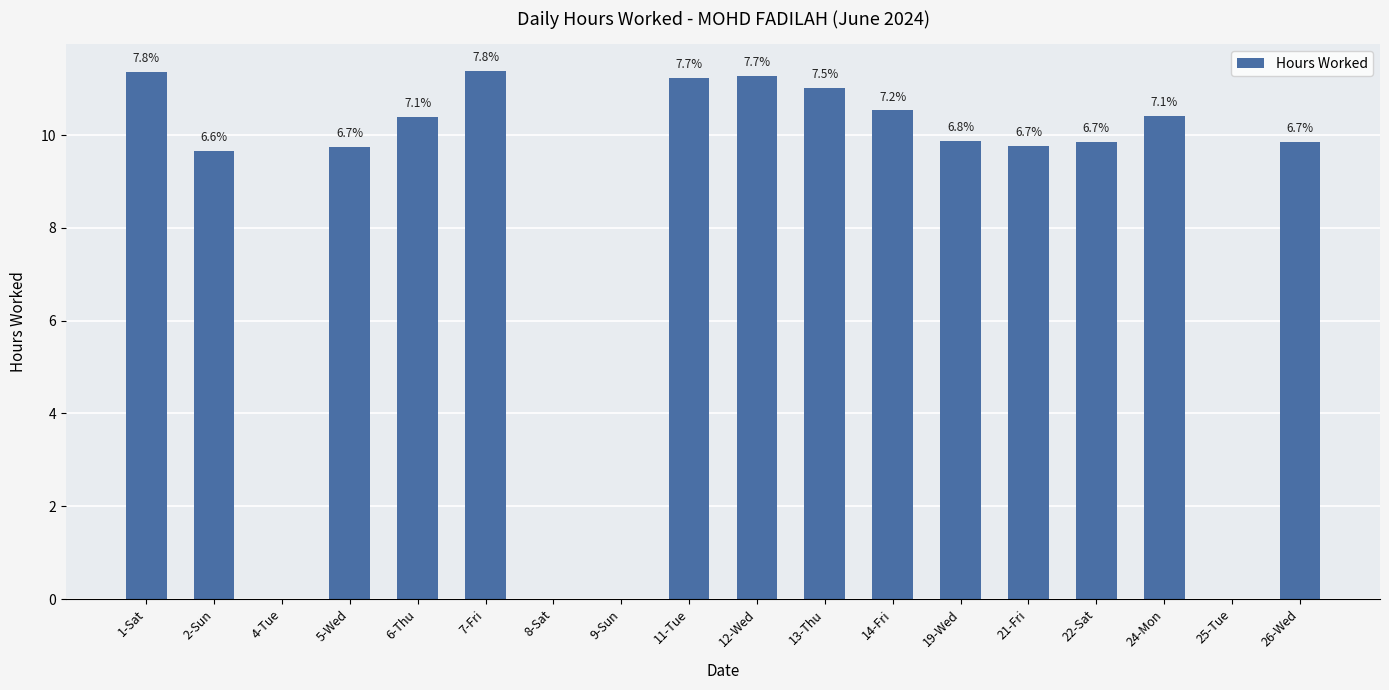

The chart shows a value of 9.8 at 21-Fri. True or false?

True